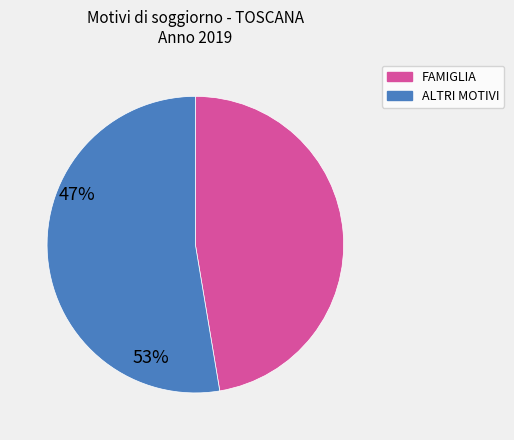

Does any single category account for the majority?

Yes